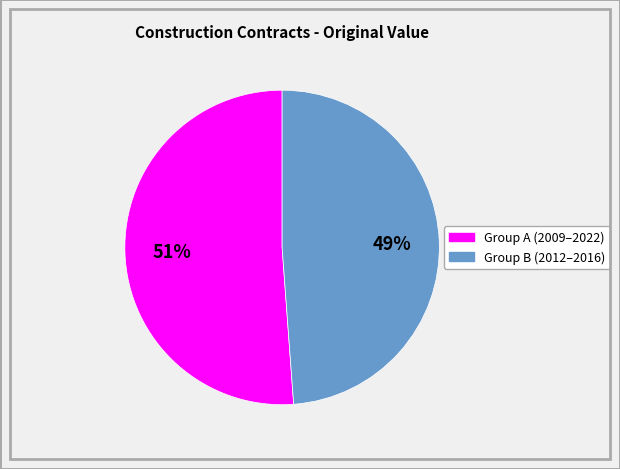

Count the number of slices in the pie.

2